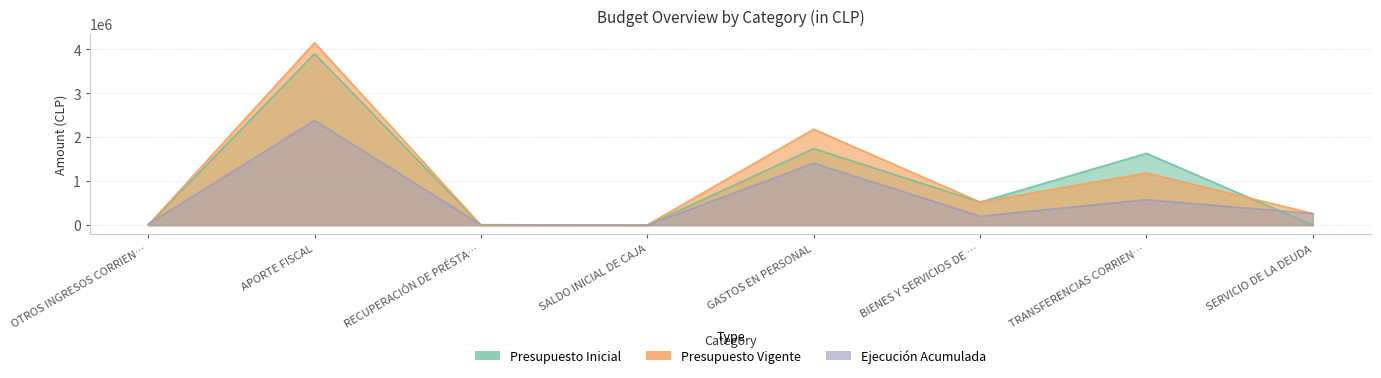

What is the label of the 6th point from the right?

RECUPERACIÓN DE PRÉSTA…